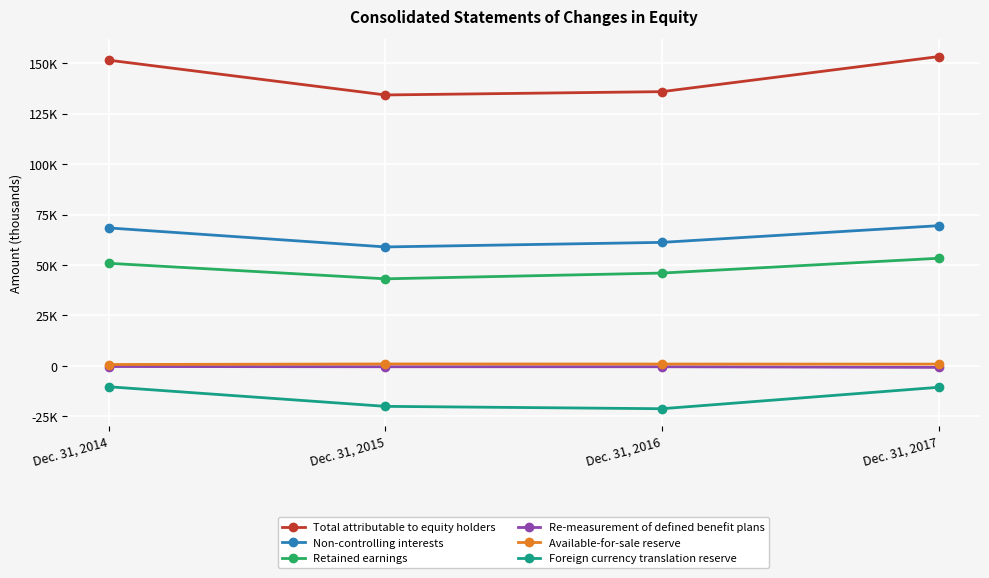

Does the chart display data point markers on the line(s)?

Yes